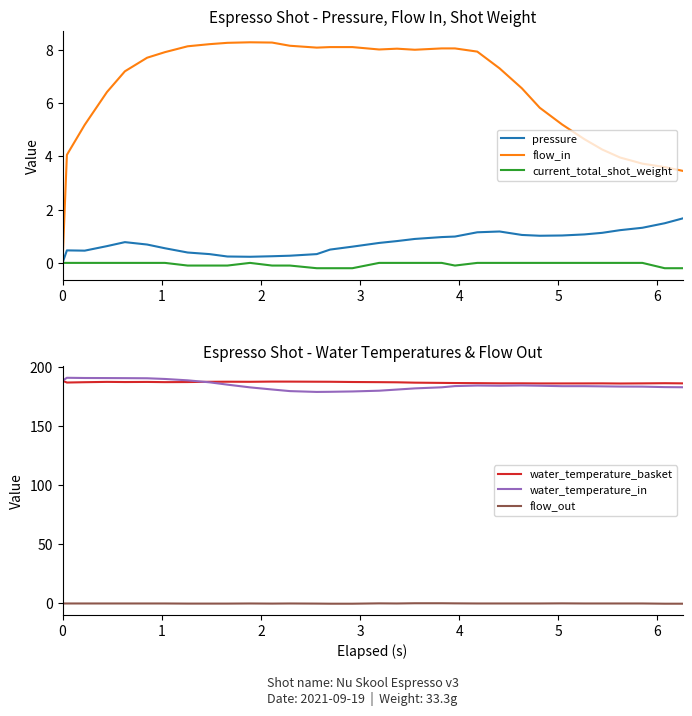

What is the difference between the maximum and minimum values in the flow_in series?

8.3